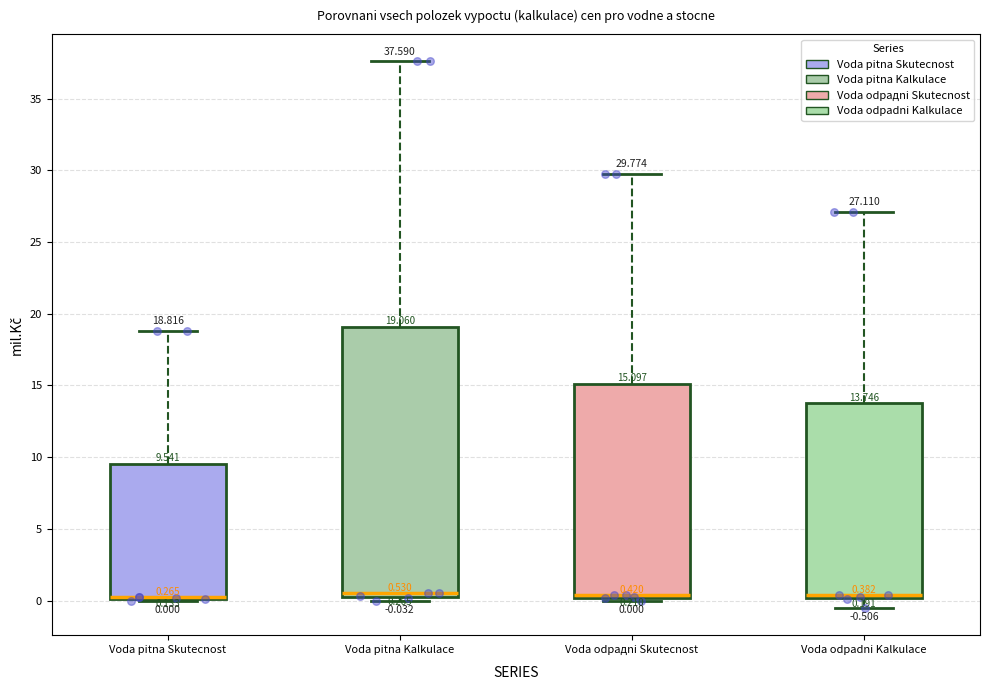

Comparing the boxes themselves (not the whiskers), which one is the tallest?

Voda pitna Kalkulace